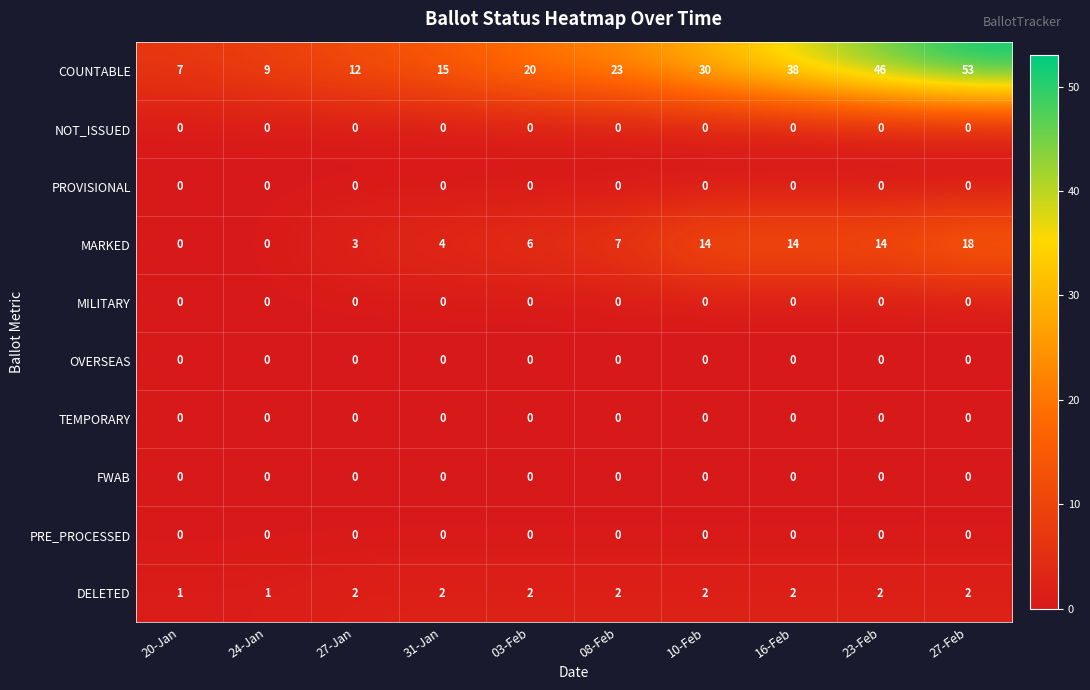

What is the maximum value shown in the chart?

53